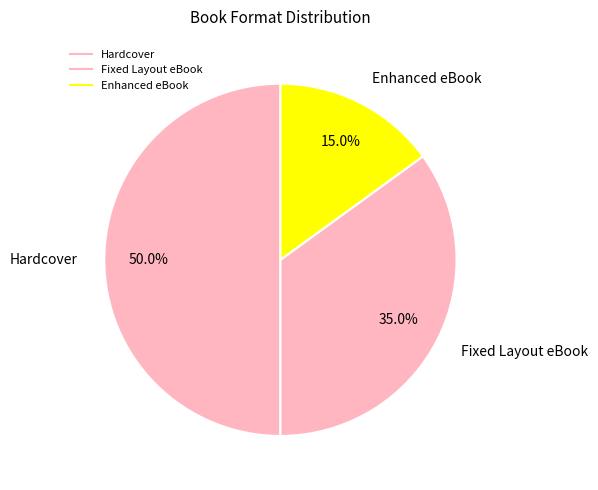

What portion of the pie excludes Hardcover?

50.0%